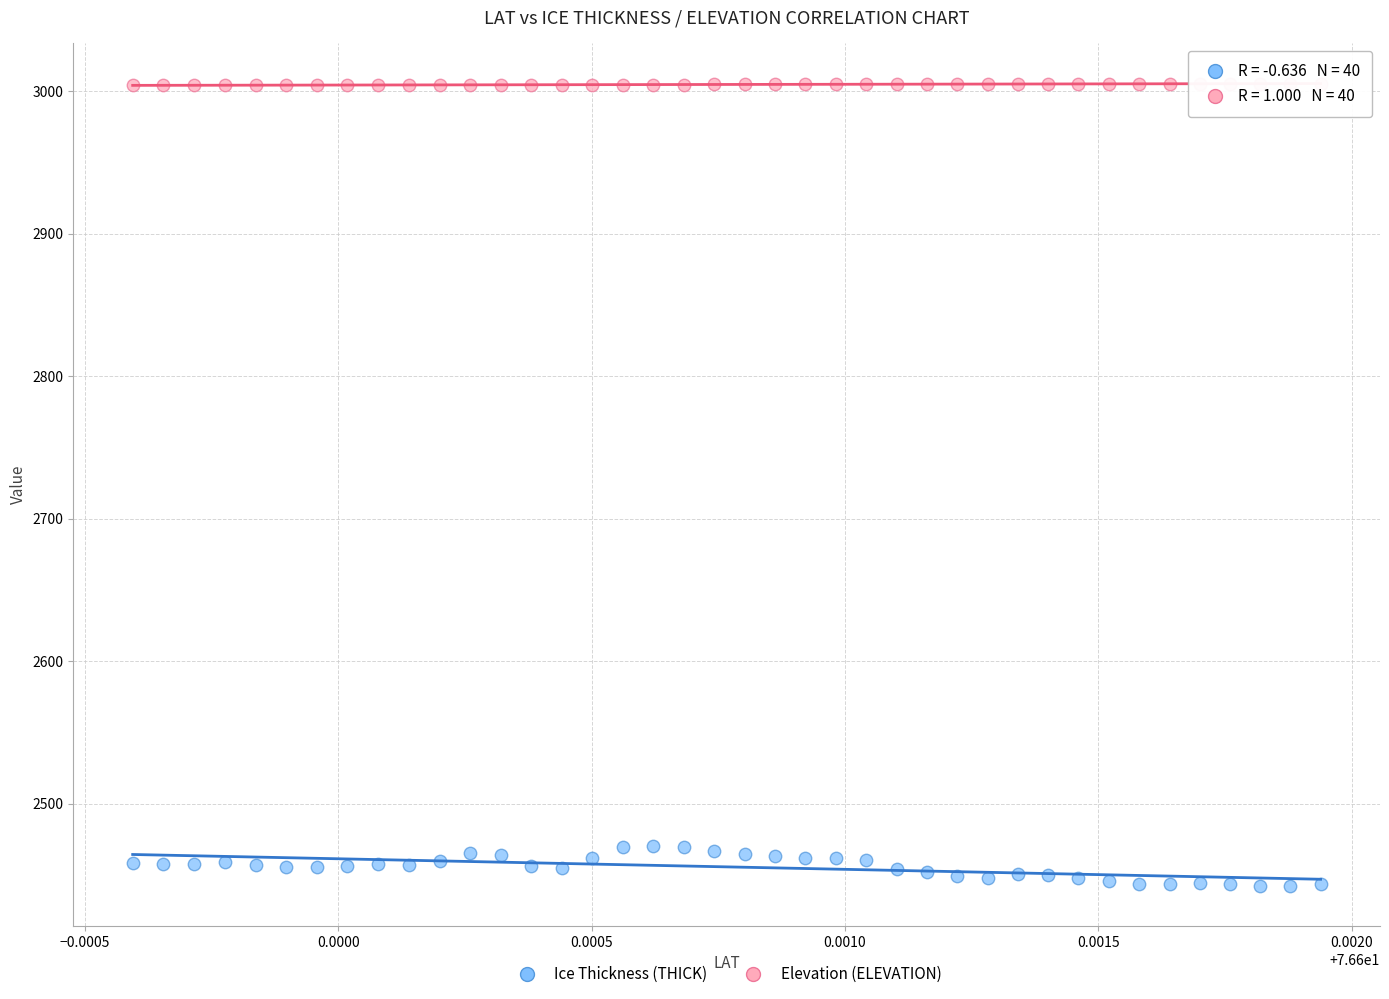

Across all data points, what is the range of Y values (max minus min)?

562.8